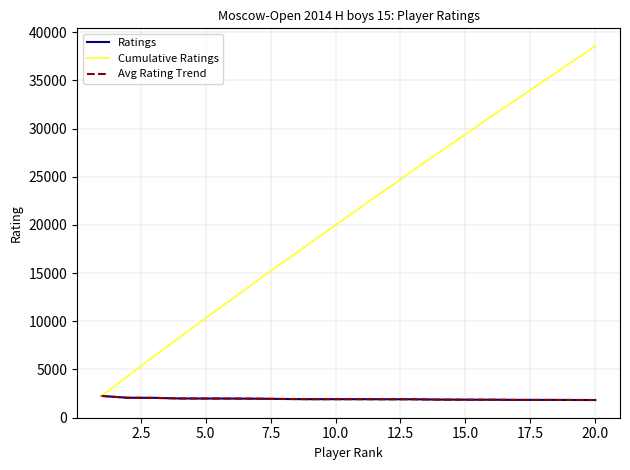

Does the chart display data point markers on the line(s)?

No